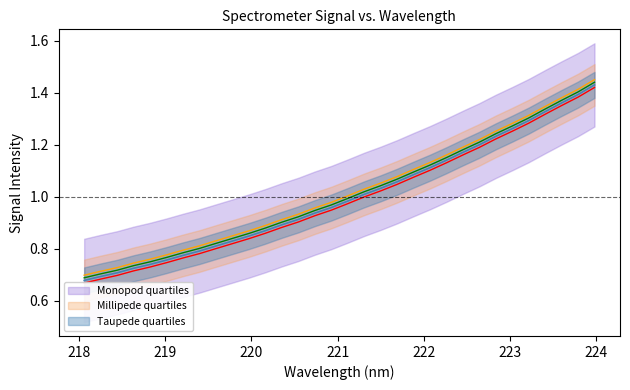

Does the chart have visible grid lines?

No